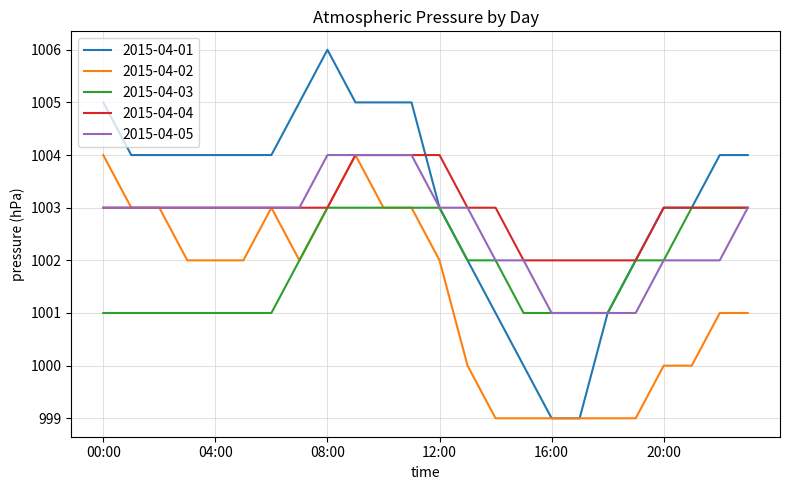

What is the highest value of the 2015-04-03 series?

1003